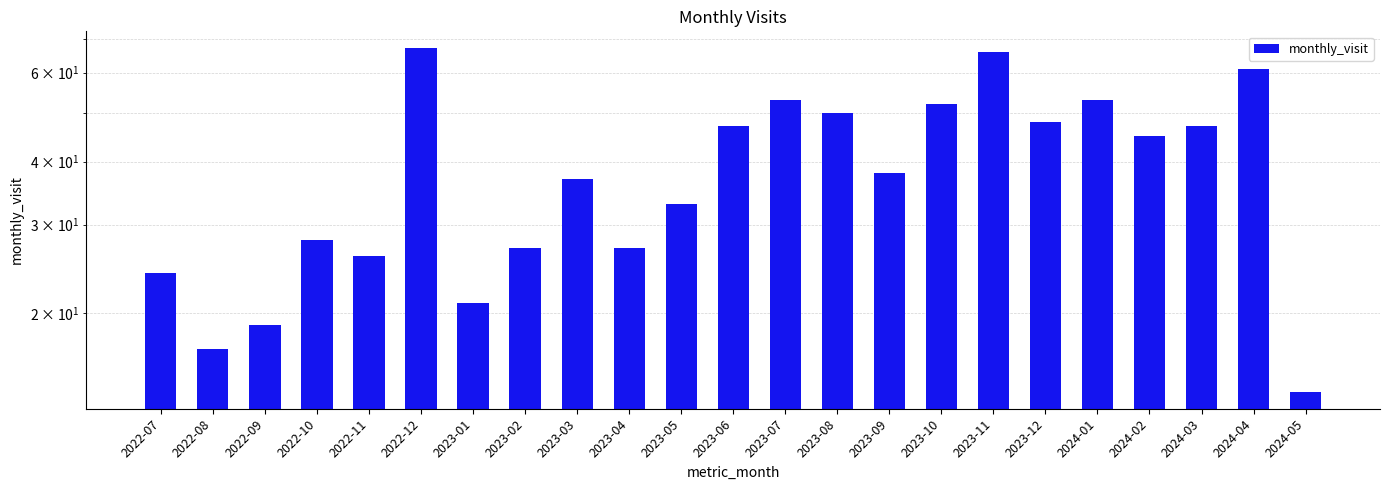

How many distinct data groups are displayed?

1